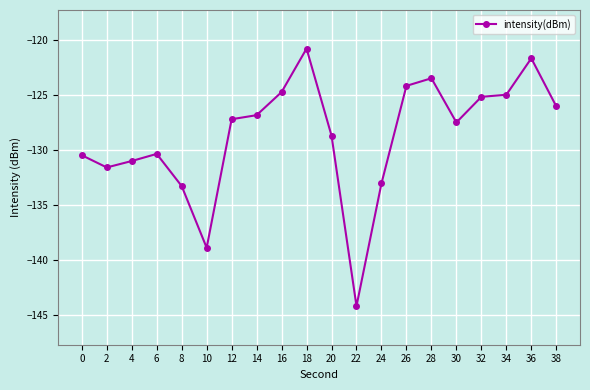

What is the difference between the values at 22 and 34?

19.2